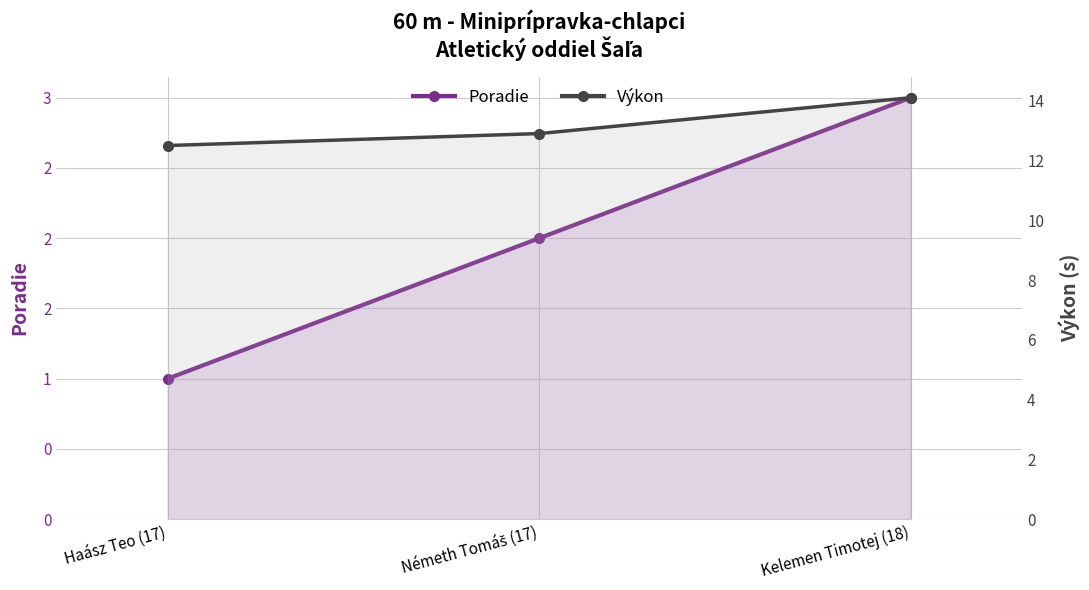

Reading left to right, list all the values displayed in this chart.

Poradie: Haász Teo (17)=1.0	Németh Tomáš (17)=2.0	Kelemen Timotej (18)=3.0
Výkon: Haász Teo (17)=12.5	Németh Tomáš (17)=12.9	Kelemen Timotej (18)=14.1